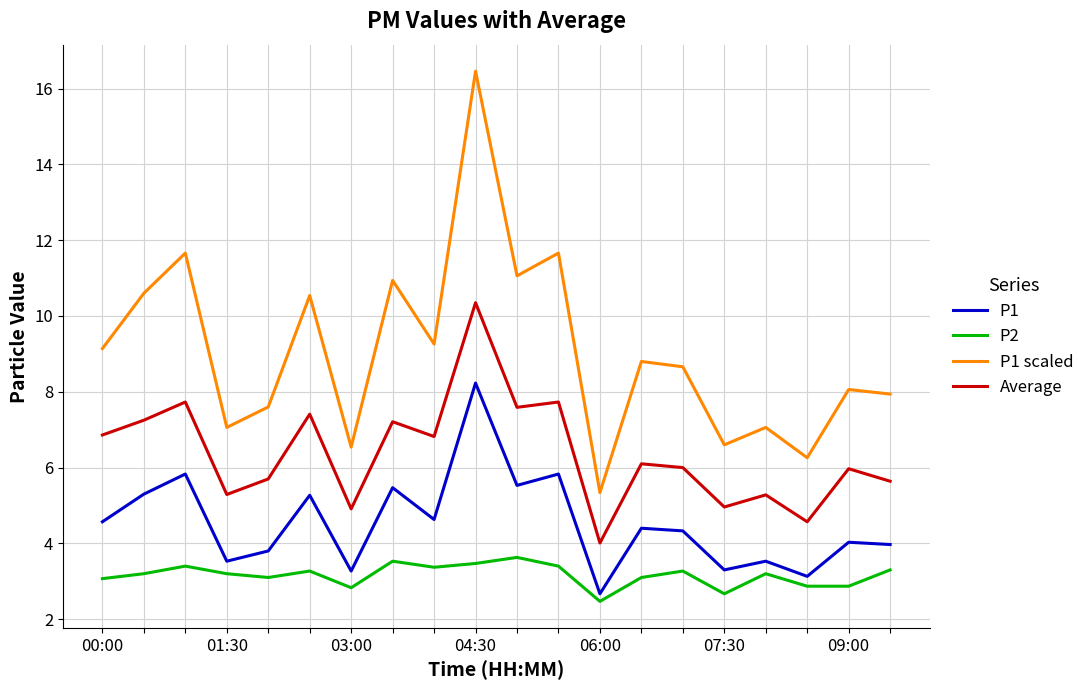

What is the difference between the maximum and minimum values in the P1 scaled series?

11.1